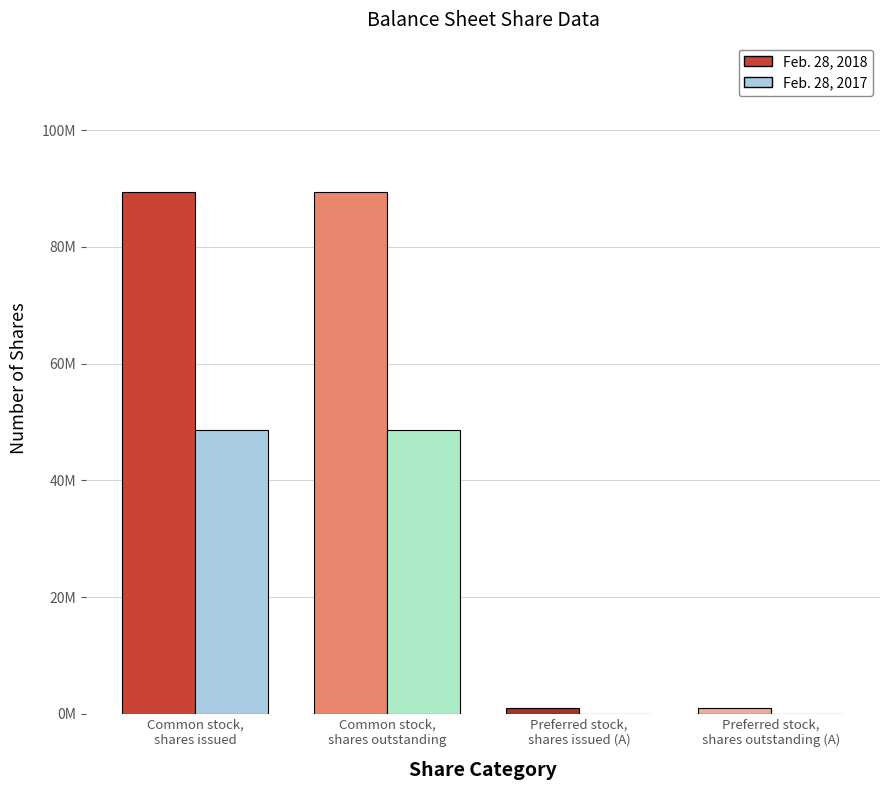

Reading left to right, what are all the values shown in this chart?

Feb. 28, 2018: Common stock,
shares issued=89443013	Common stock,
shares outstanding=89443013	Preferred stock,
shares issued (A)=1000000	Preferred stock,
shares outstanding (A)=1000000
Feb. 28, 2017: Common stock,
shares issued=48696013	Common stock,
shares outstanding=48696013	Preferred stock,
shares issued (A)=0	Preferred stock,
shares outstanding (A)=0